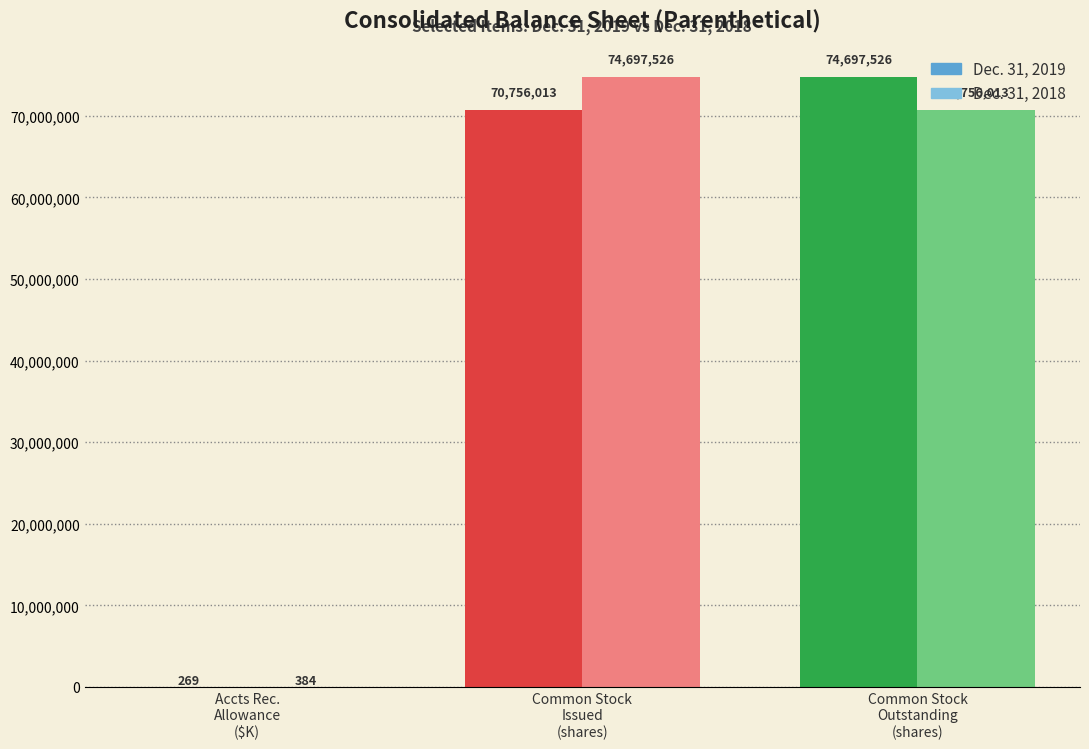

Reading left to right, extract all data points from this chart.

Dec. 31, 2019: Accounts receivable allowance=269	Common stock issued (shares)=70756013	Common stock outstanding (shares)=74697526
Dec. 31, 2018: Accounts receivable allowance=384	Common stock issued (shares)=74697526	Common stock outstanding (shares)=70756013